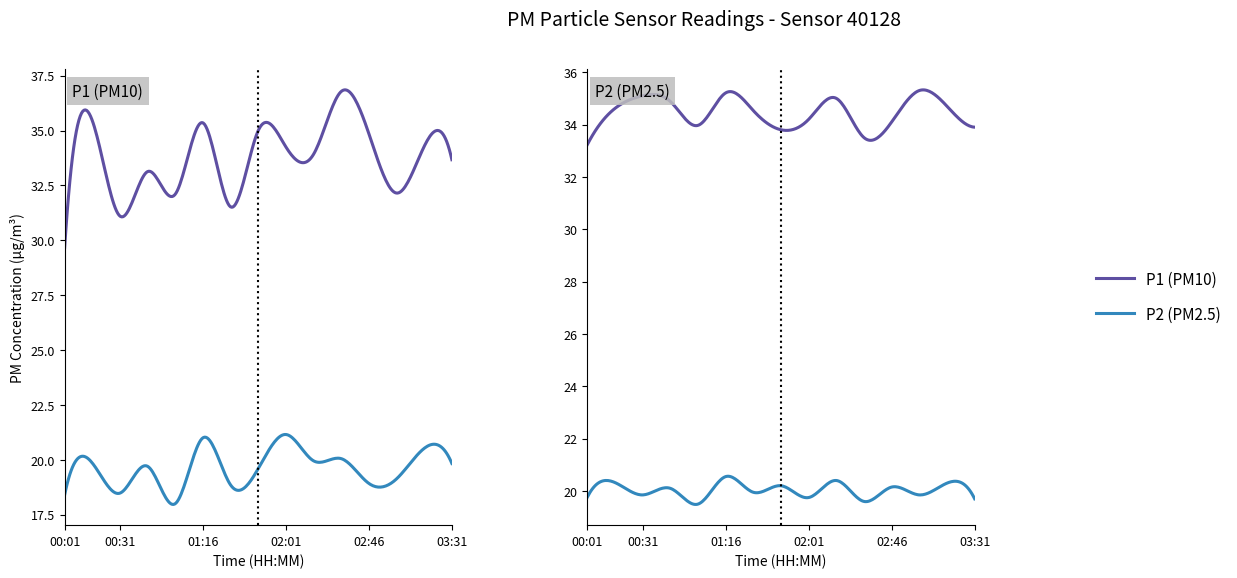

True or false: P1 and P2 intersect in this chart.

False